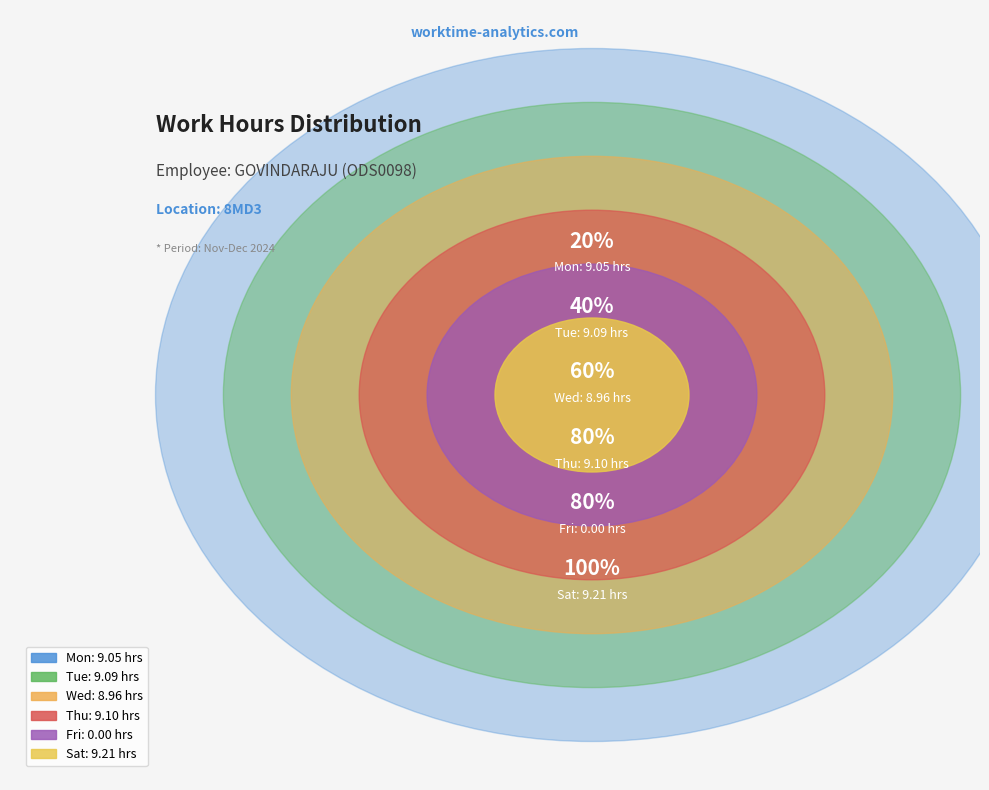

Count the number of slices in the pie.

6